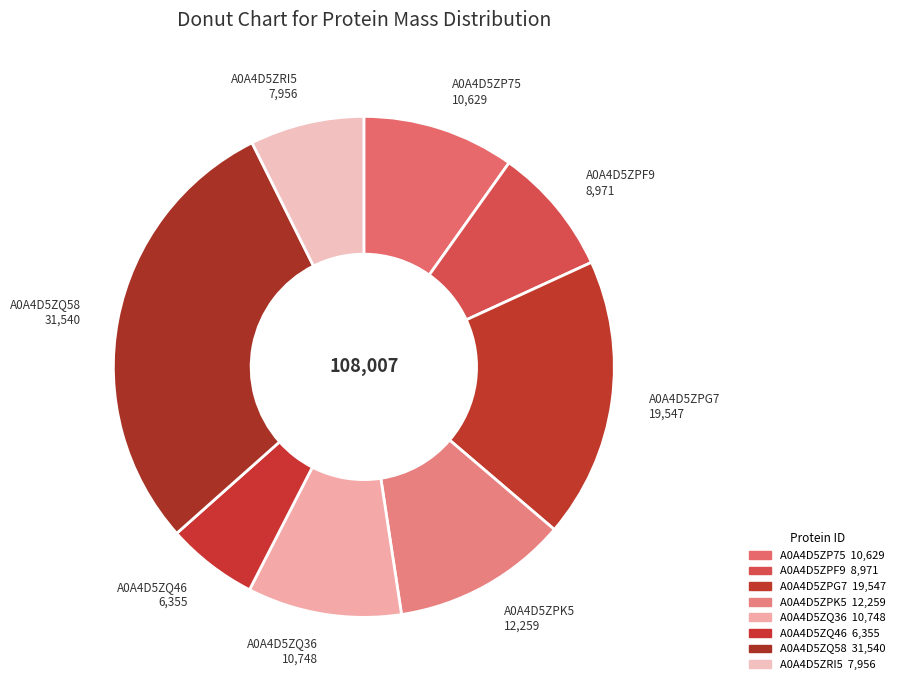

Count the number of slices in the pie.

8